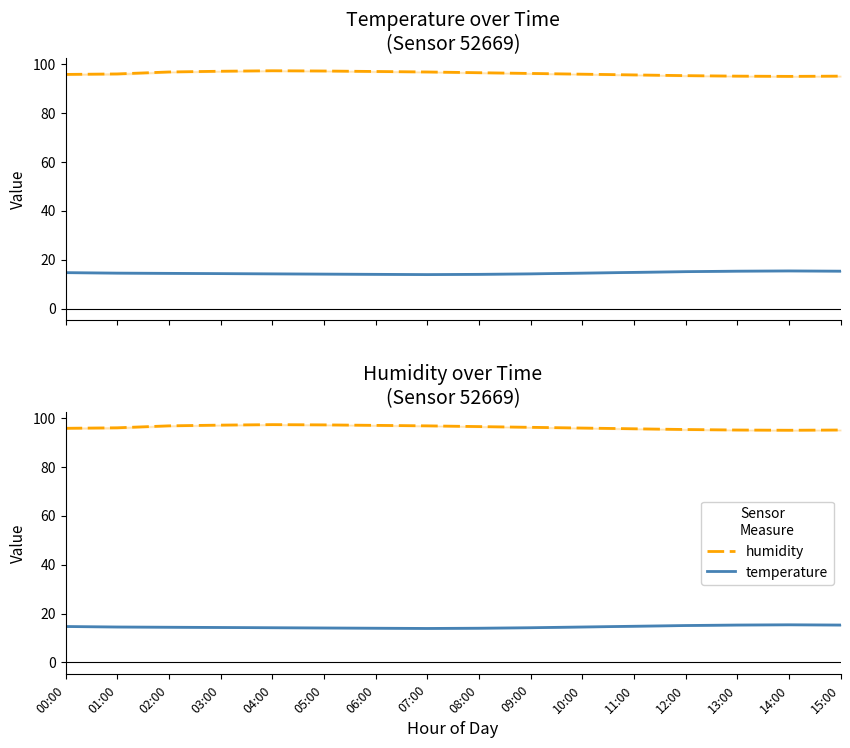

Reading right to left, extract all data points from this chart.

temperature: 15.3	15.4	15.3	15.1	14.8	14.5	14.2	14.0	13.9	14.0	14.1	14.2	14.3	14.4	14.5	14.7
humidity: 95.1	95.0	95.1	95.3	95.6	95.9	96.2	96.5	96.8	97.0	97.2	97.3	97.1	96.8	96.0	95.8